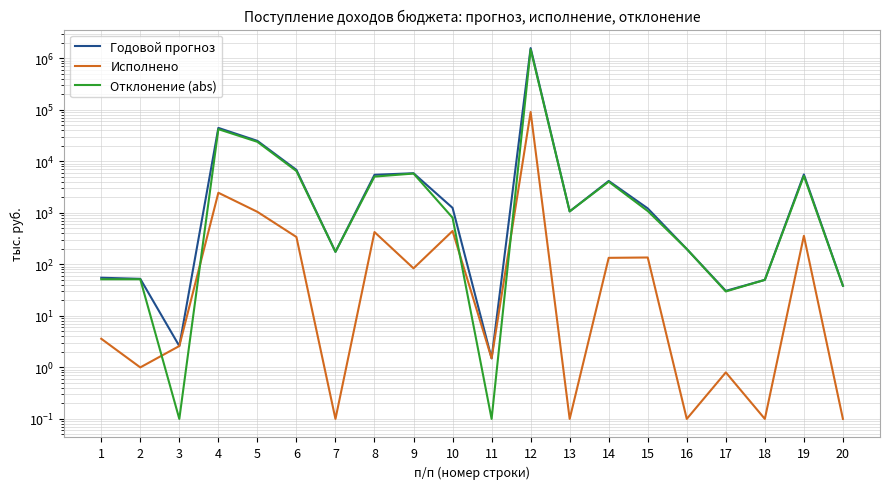

At which label does Годовой прогноз reach its peak?

12